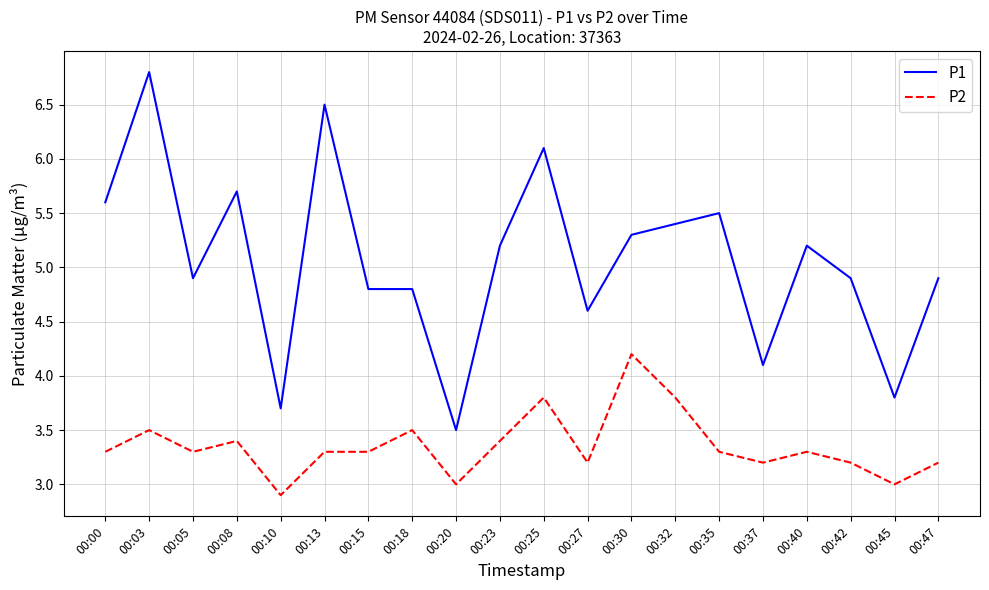

What are all the series names shown in the legend?

P1, P2